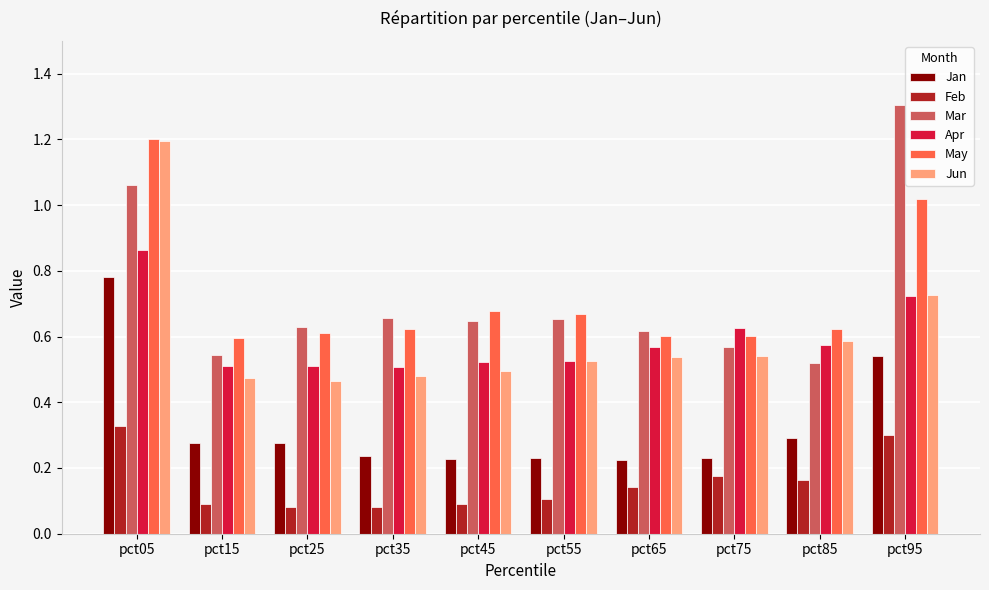

Which series has the widest spread of values?

Mar